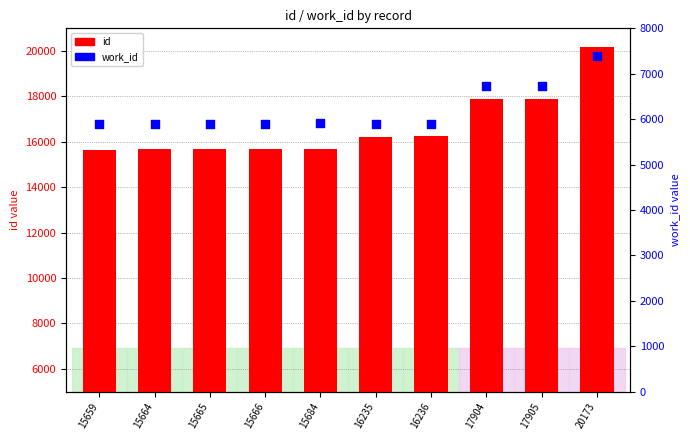

At how many categories does at least one series exceed 13160?

10